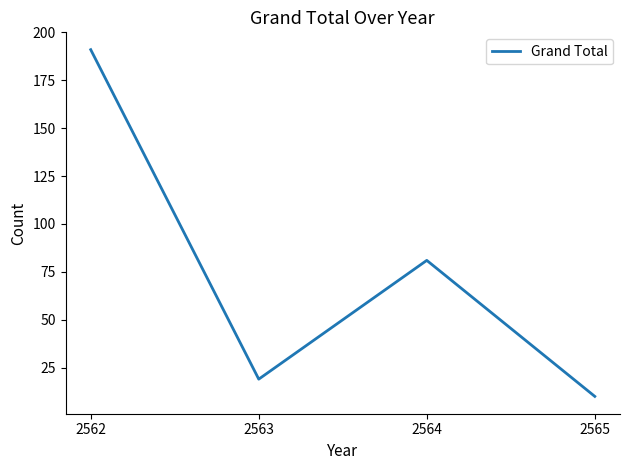

Rank the categories by value from lowest to highest.

2565, 2563, 2564, 2562